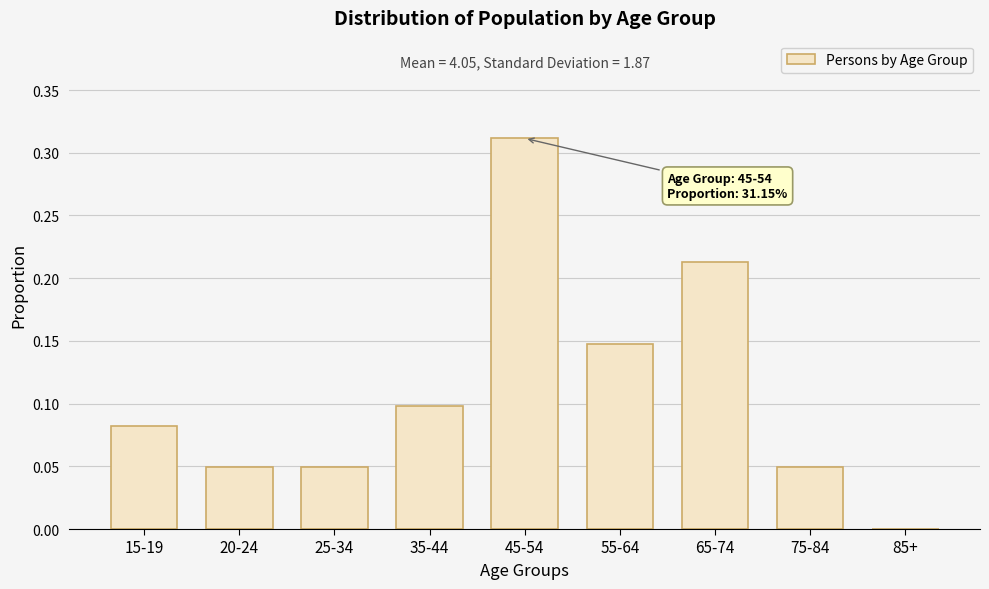

What is the sum of all values?

1.0